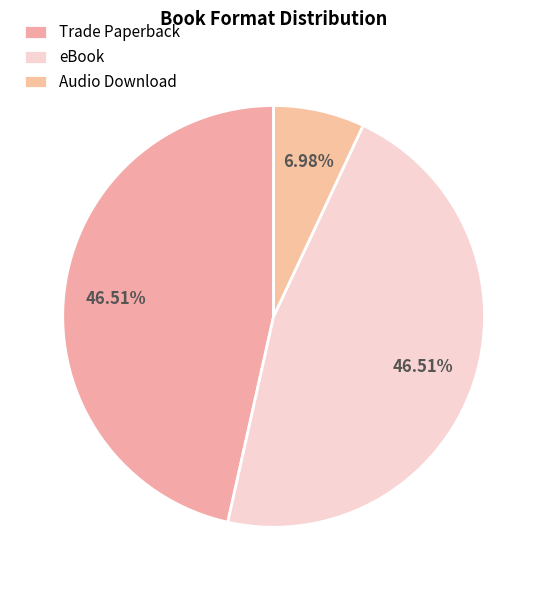

To the nearest percent, what percentage of the pie is Audio Download?

7%